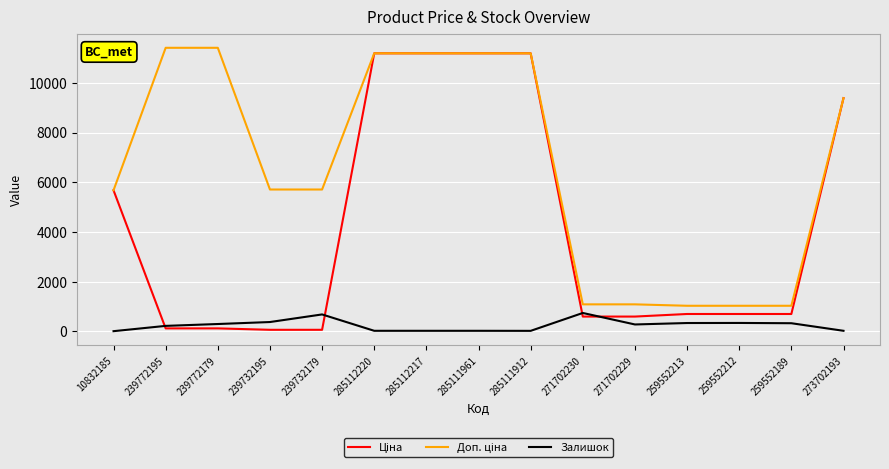

The value of Залишок at 271702229 is 272.0. True or false?

True